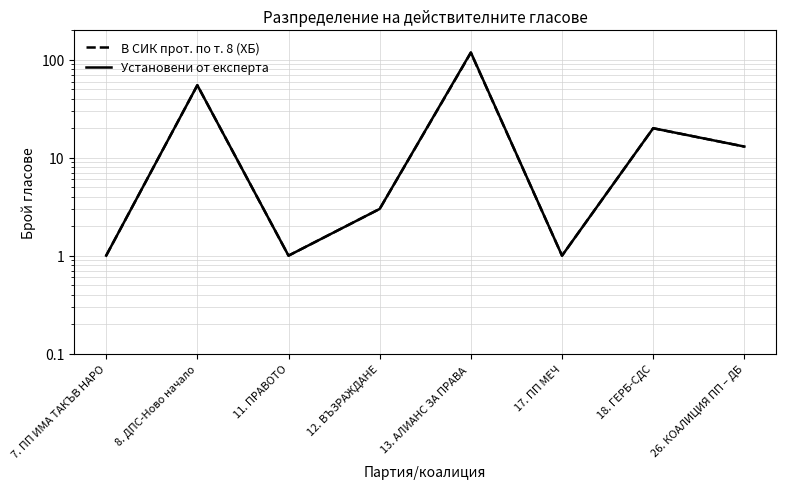

At which category is the sum across all series the highest?

13. АЛИАНС ЗА ПРАВА 